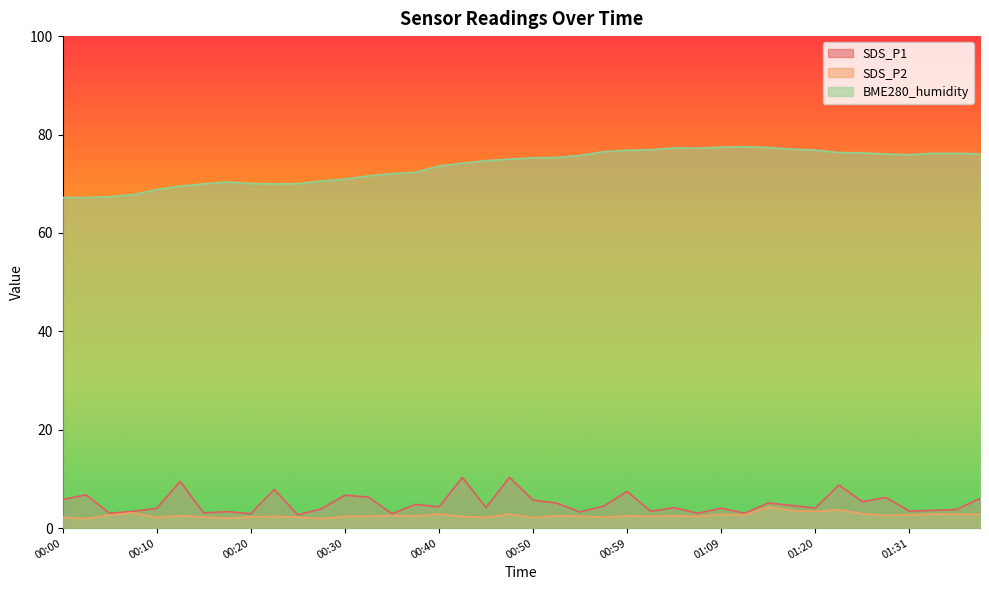

At how many categories does at least one series exceed 19?

40